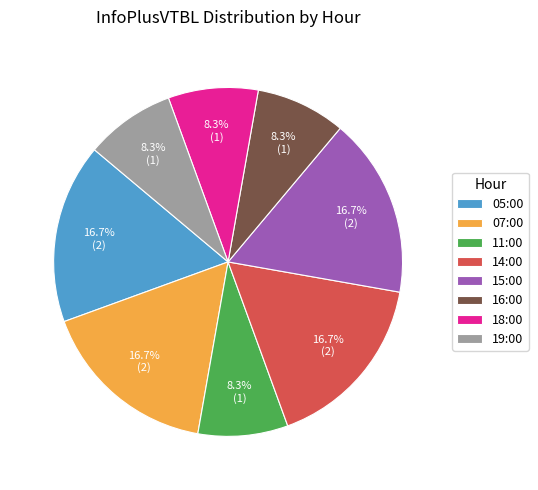

How much of the chart is everything except 19:00?

91.7%